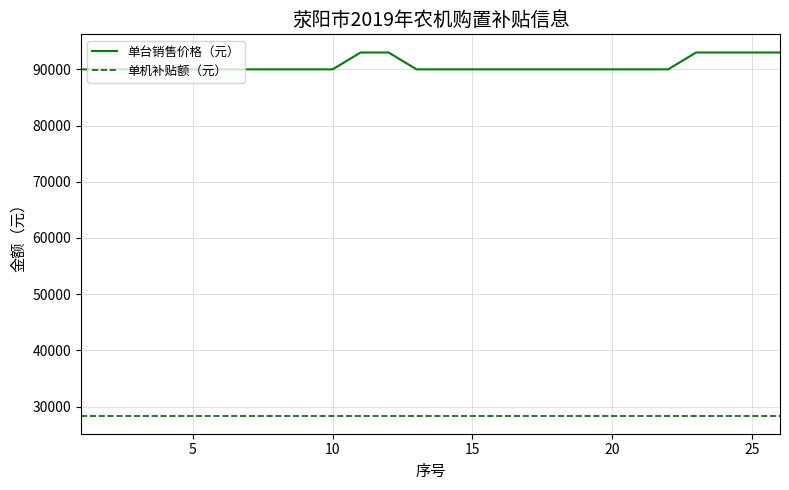

What is the maximum value for 单台销售价格（元）?

93000